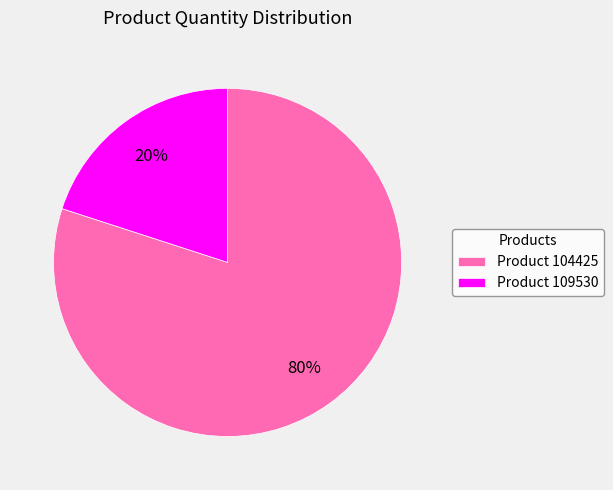

Rank the categories by value from highest to lowest.

Product 104425, Product 109530